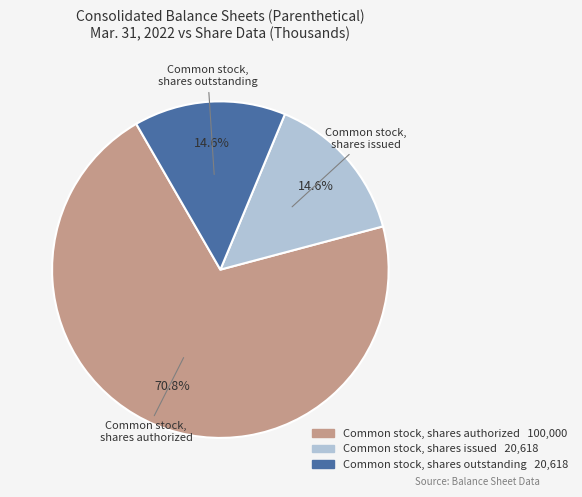

Is there any slice that represents more than half of the pie?

Yes